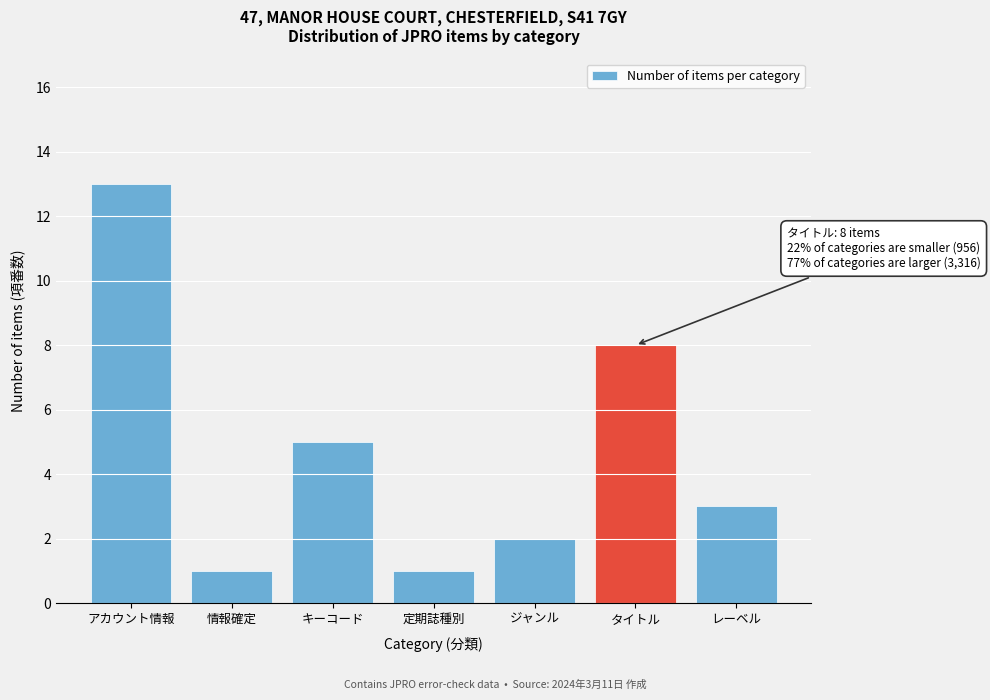

Reading left to right, extract all data points from this chart.

13	1	5	1	2	8	3